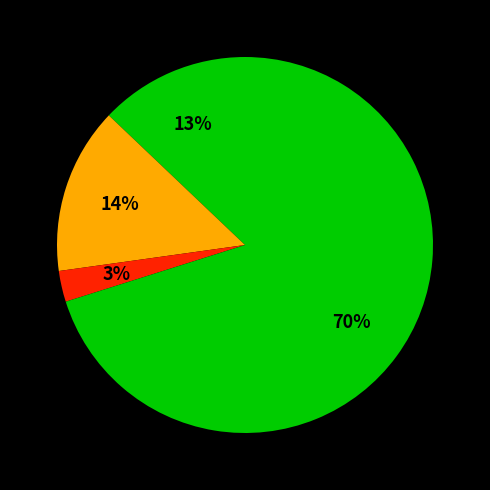

What is the smallest slice in the pie chart?

Natural Resource Support (MOD 5)